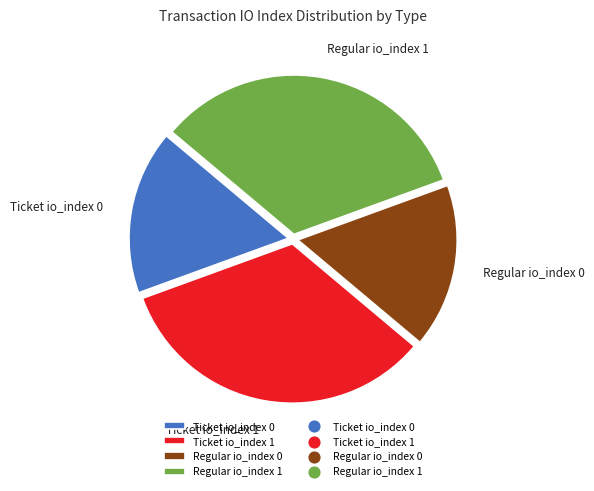

Does Ticket io_index 0 account for over 50% of the chart?

No